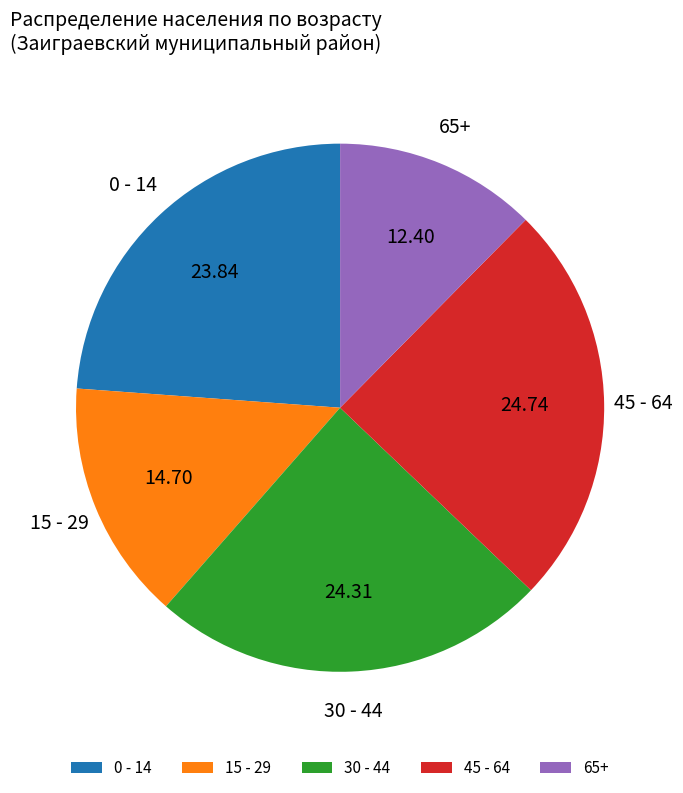

How many slices are in this pie chart?

5